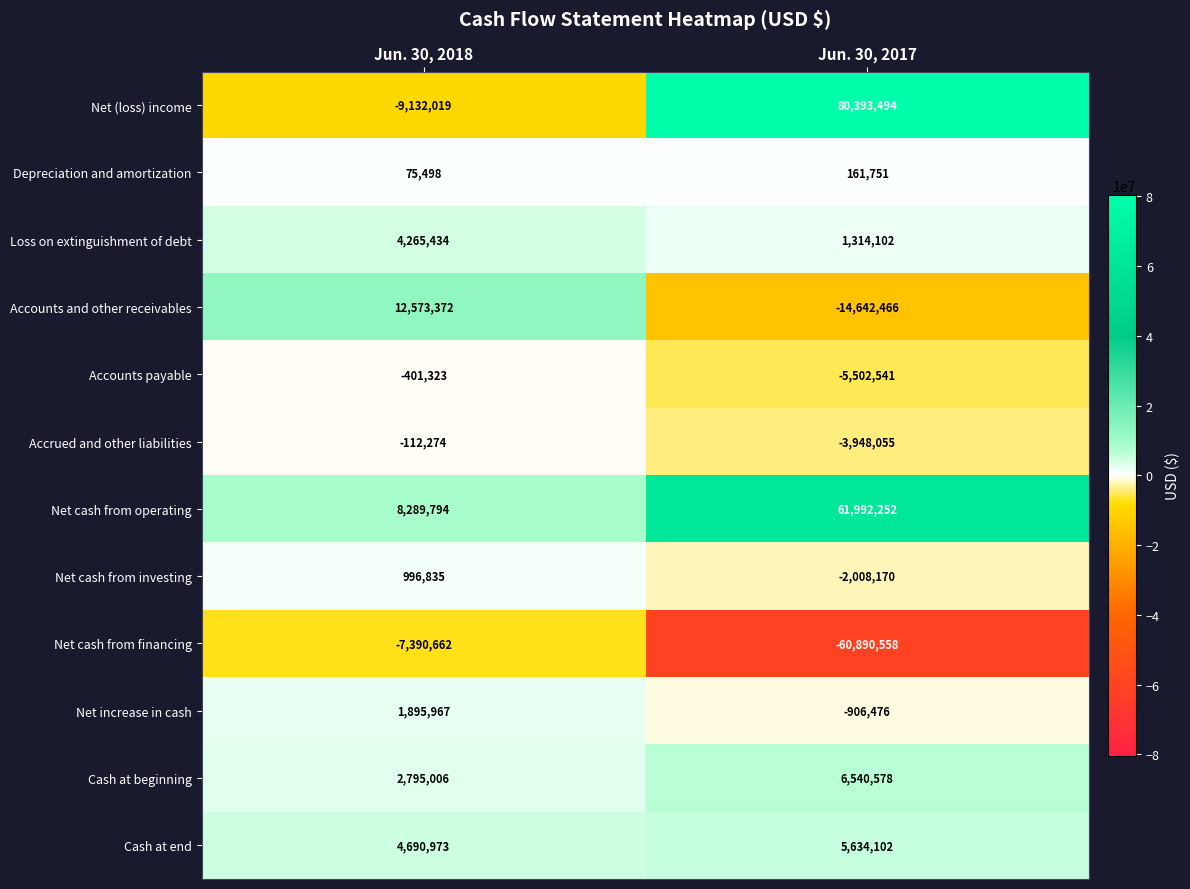

What is the total value across all series at Jun. 30, 2017?

68138013